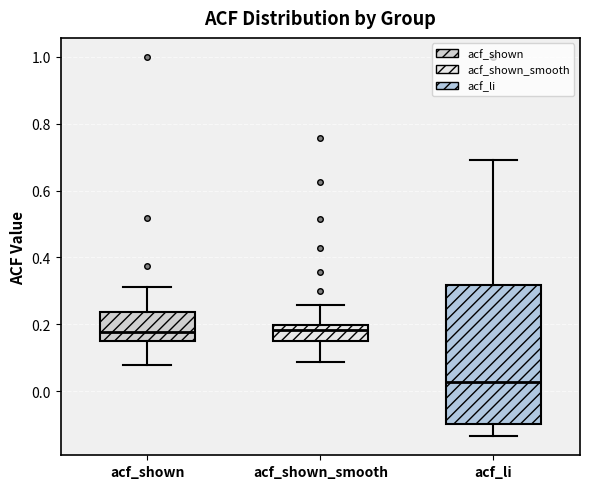

Which box is the tallest, from its lower edge to its upper edge?

acf_li